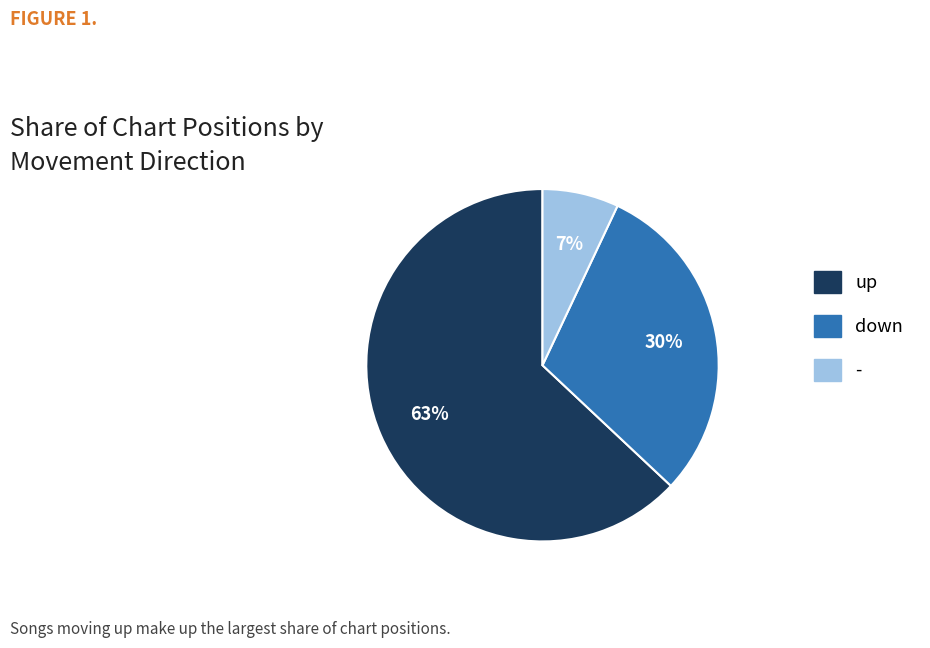

Which category has the biggest portion of the pie?

up